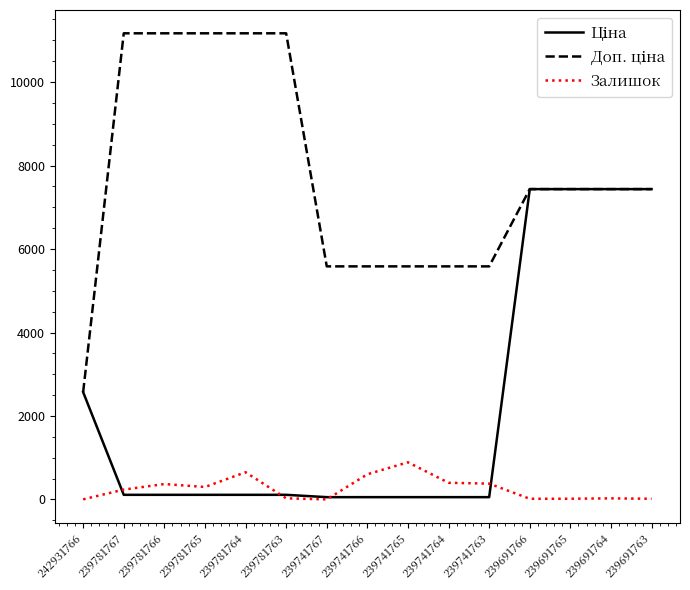

The Залишок series shows 237.0 at 239781767. True or false?

True